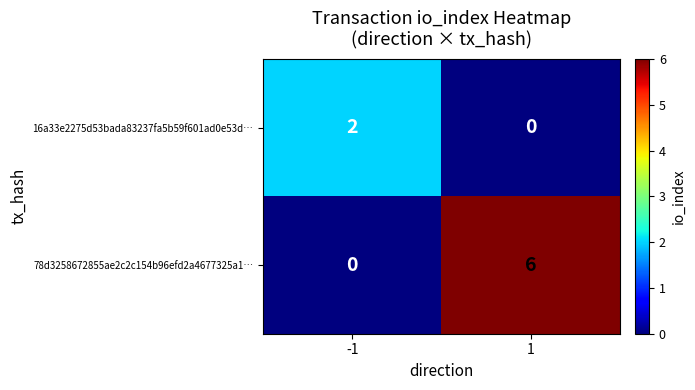

True or false: 16a33e2275d53bada83237fa5b59f601ad0e53d… has a value of 1 at 1.

False